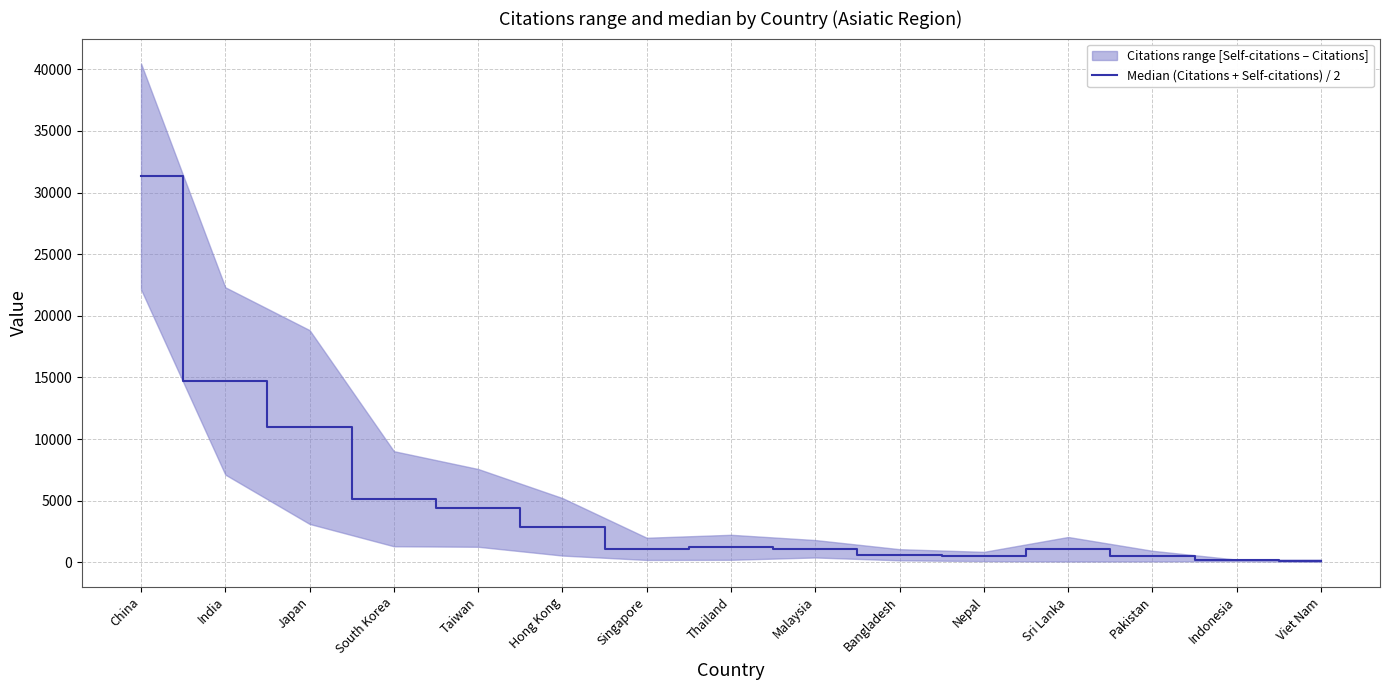

True or false: there are more than 0 points higher than both neighbors.

True